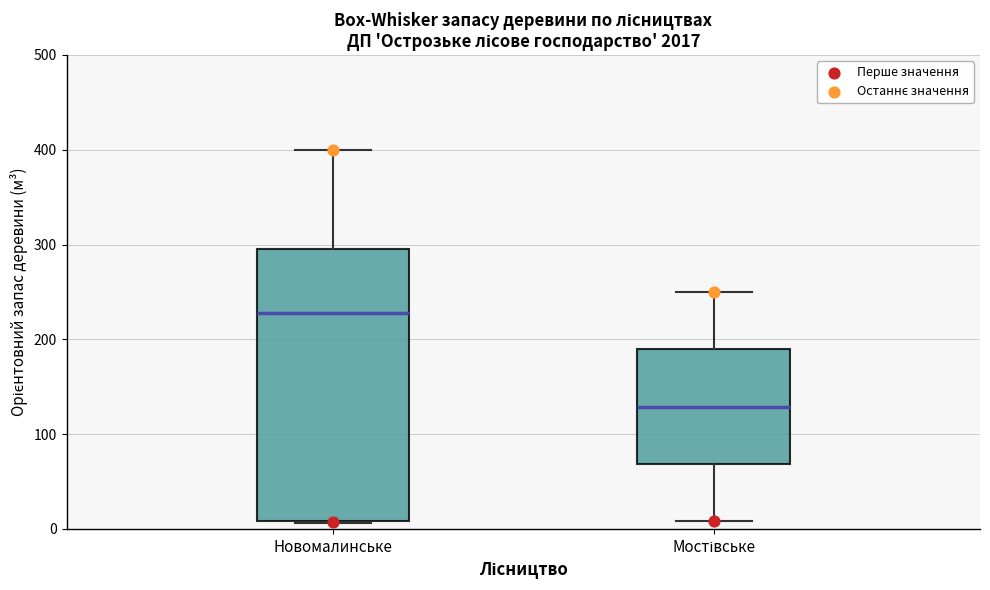

Reading left to right, read every box against the y-axis: the position of its median line, the range the box covers, and the ends of its whiskers. The values are not printed on the chart, so give them approximately, as read against the axis.

Новомалинське: median 230, box 10 to 300, whiskers 10 to 400
Мостівське: median 130, box 70 to 190, whiskers 10 to 250